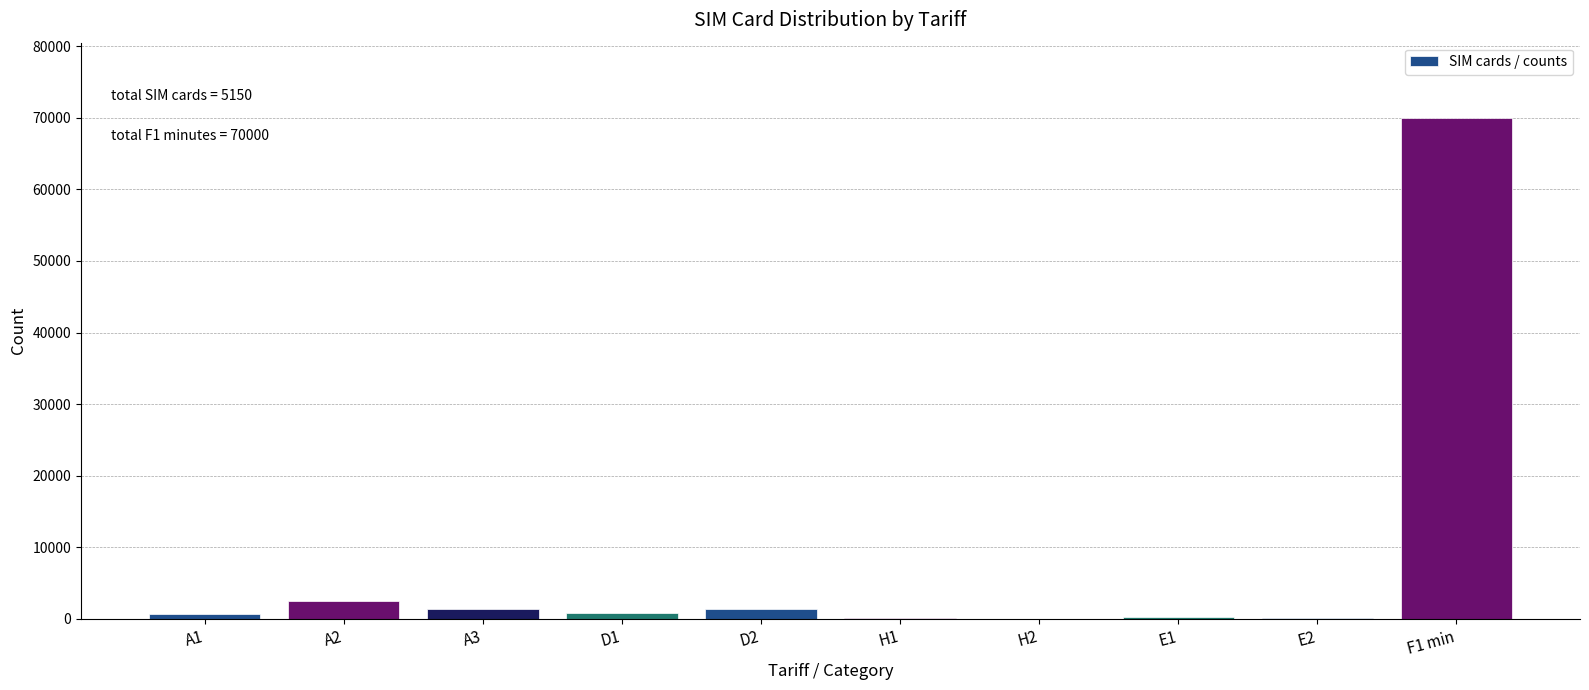

At which category does the chart reach its peak across all series?

F1 min